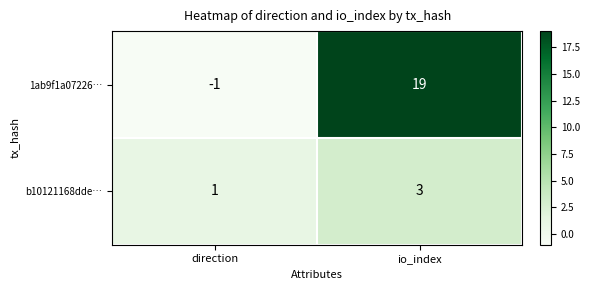

What is the smallest value displayed?

-1